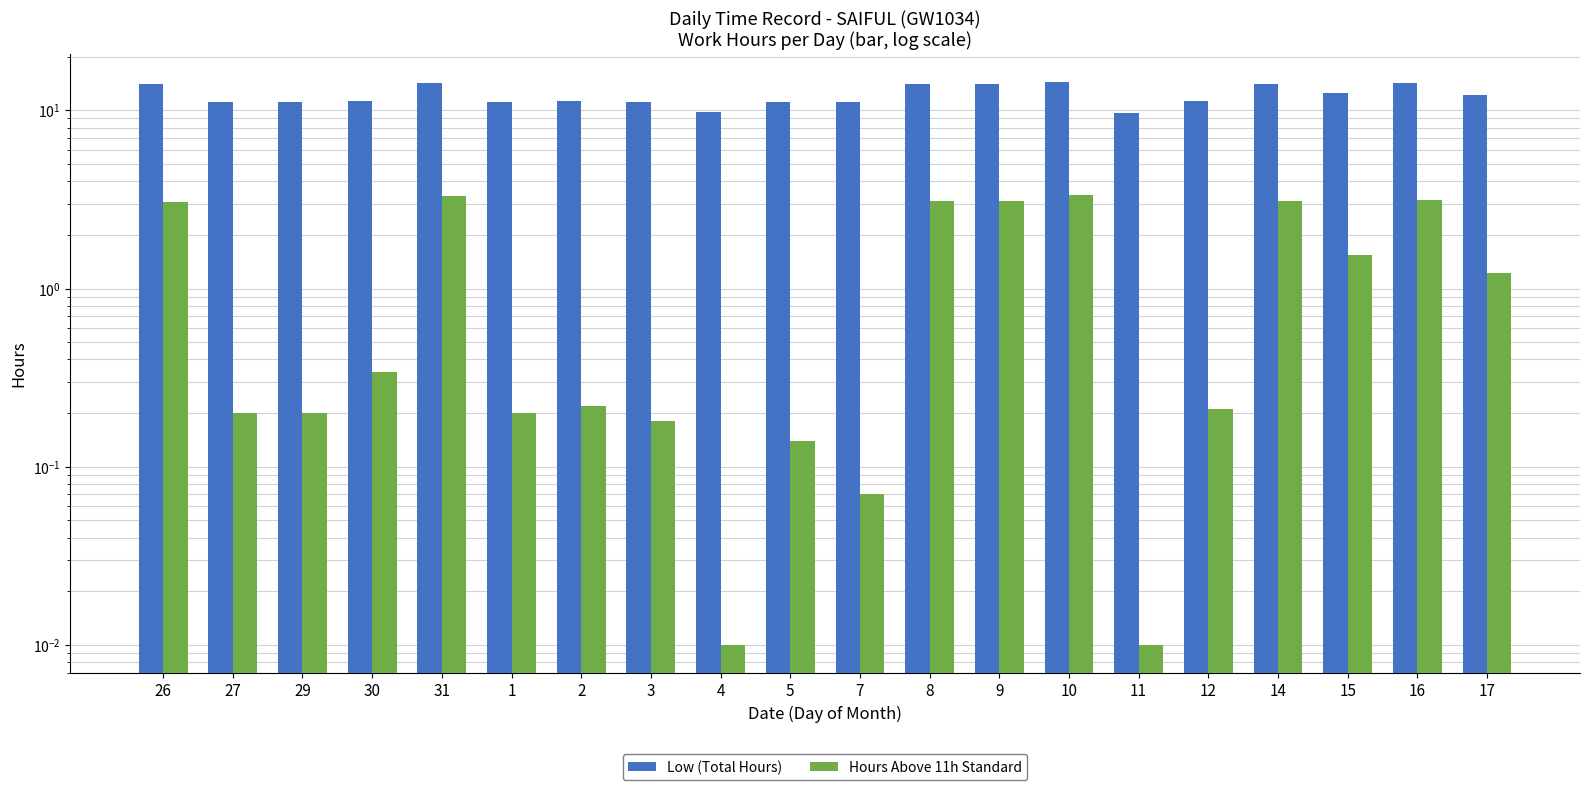

Reading left to right, transcribe all the data shown in this chart.

Low (Total Hours): 14.1	11.2	11.2	11.3	14.3	11.2	11.2	11.2	9.8	11.1	11.1	14.1	14.1	14.3	9.7	11.2	14.1	12.5	14.2	12.2
Hours Above 11h Standard: 3.0	0.2	0.2	0.3	3.3	0.2	0.2	0.2	0.0	0.1	0.1	3.1	3.1	3.3	0.0	0.2	3.1	1.5	3.2	1.2